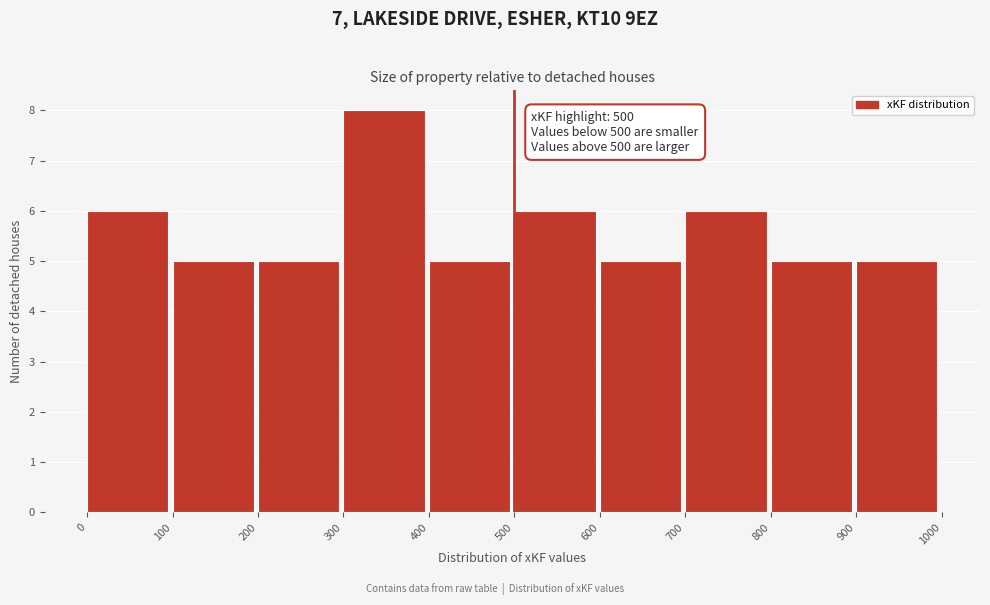

Which range on the x-axis has the tallest bar?

300 to 400